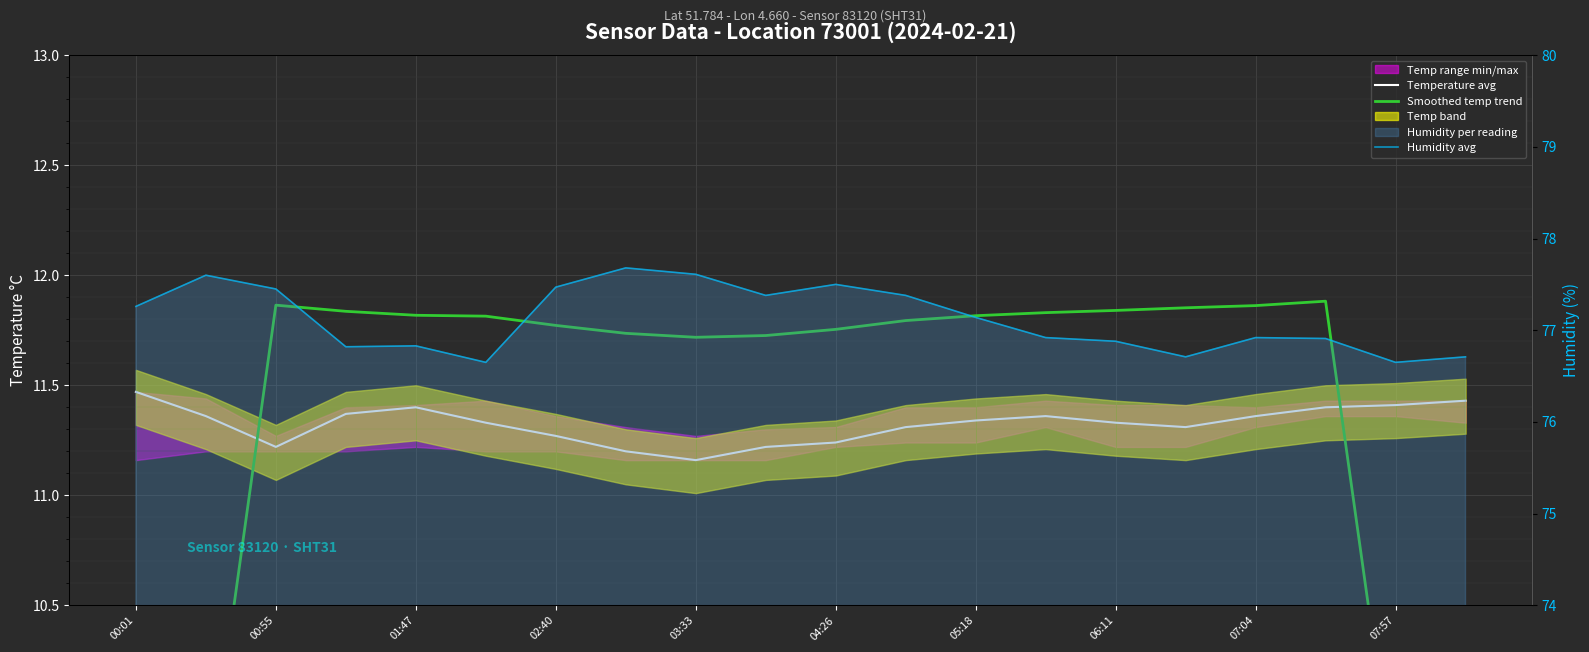

True or false: Temperature avg and Humidity avg cross at least once.

False